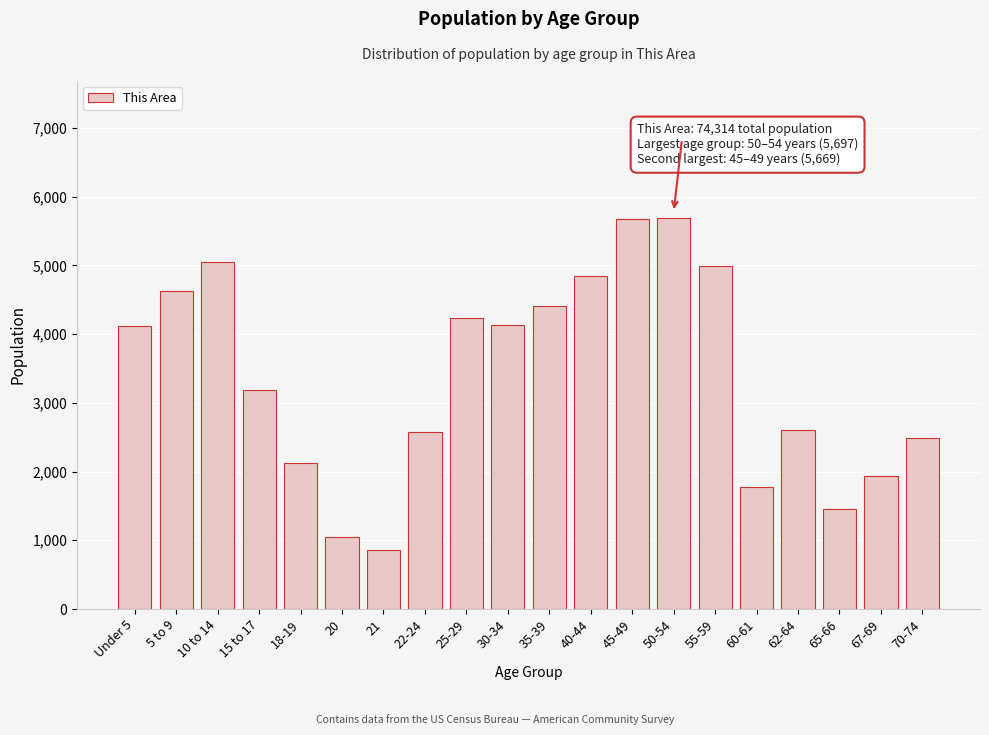

The value at 22-24 is 1609. True or false?

False